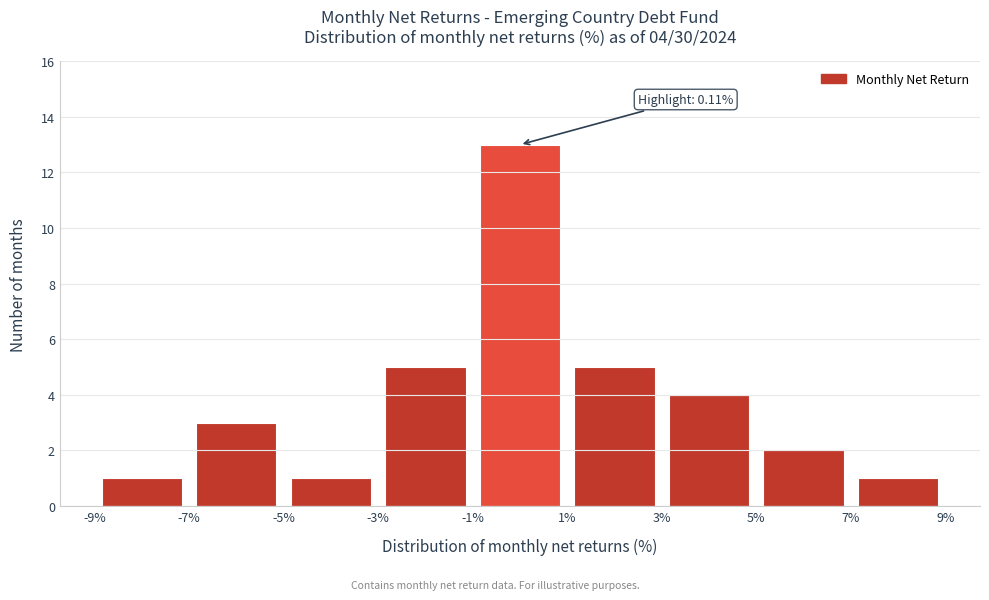

Which range on the x-axis has the tallest bar?

-1% to 1%